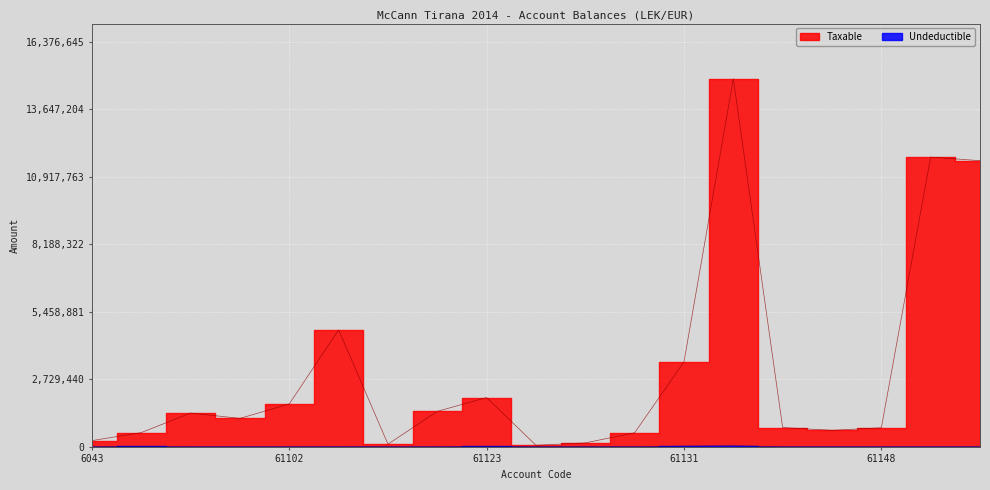

In Undeductible, how many points are lower than both neighbors (excluding endpoints)?

3